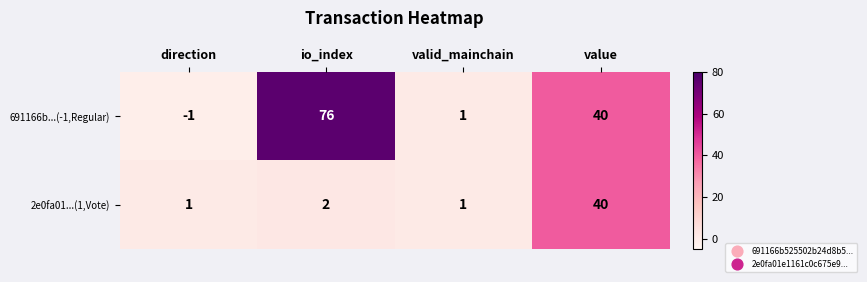

Reading right to left, what are all the values shown in this chart?

691166b...(-1,Regular): value=40	valid_mainchain=1	io_index=76	direction=-1
2e0fa01...(1,Vote): value=40	valid_mainchain=1	io_index=2	direction=1